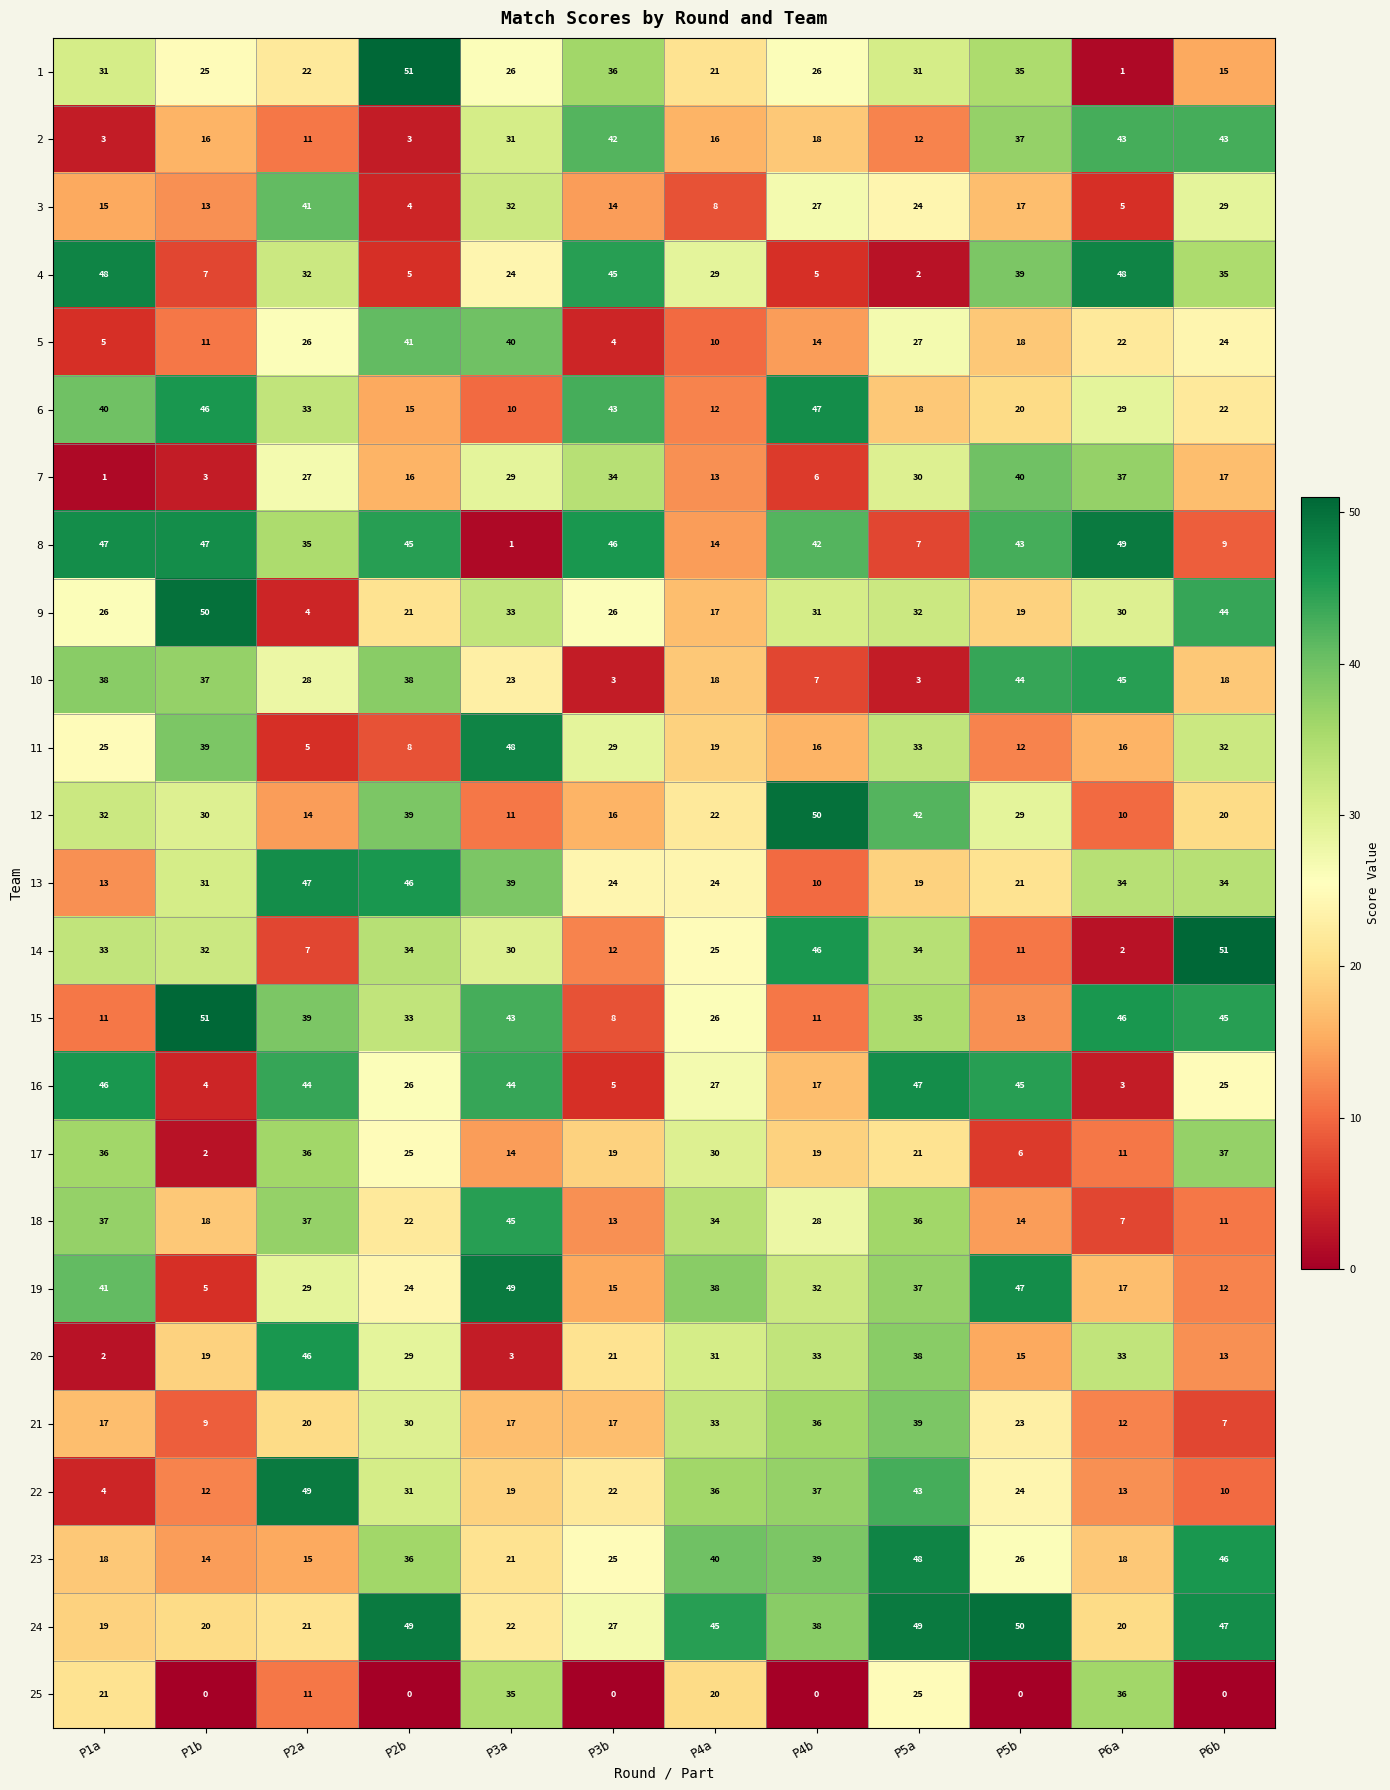

Is it true that 4 equals 29 at P4a?

True